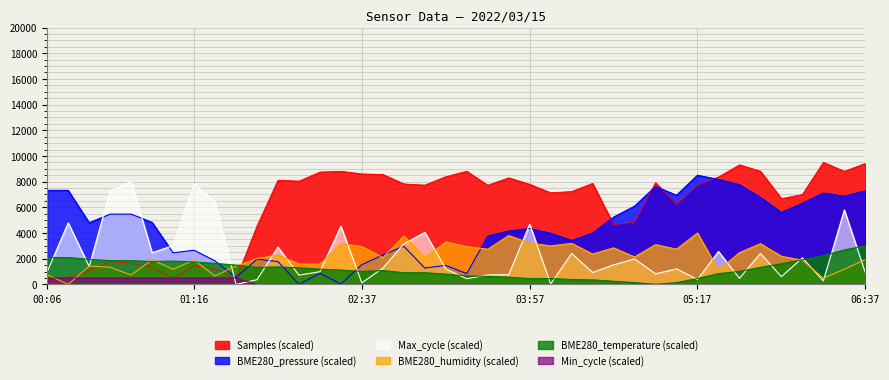

Where do Max_cycle and BME280_temperature first cross each other?

00:06 and 00:16